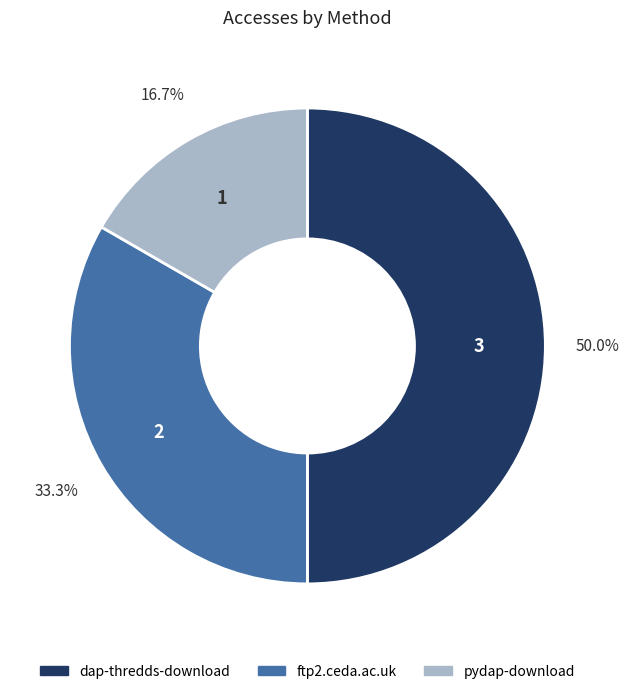

Rank the categories by value from highest to lowest.

dap-thredds-download, ftp2.ceda.ac.uk, pydap-download